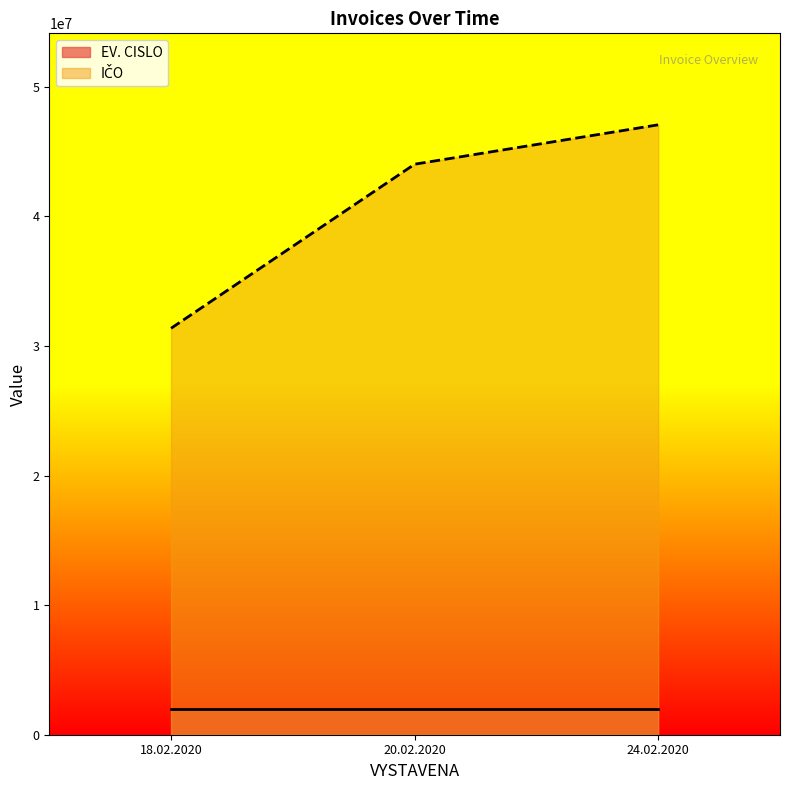

Which category has the highest value in the EV. CISLO series?

24.02.2020